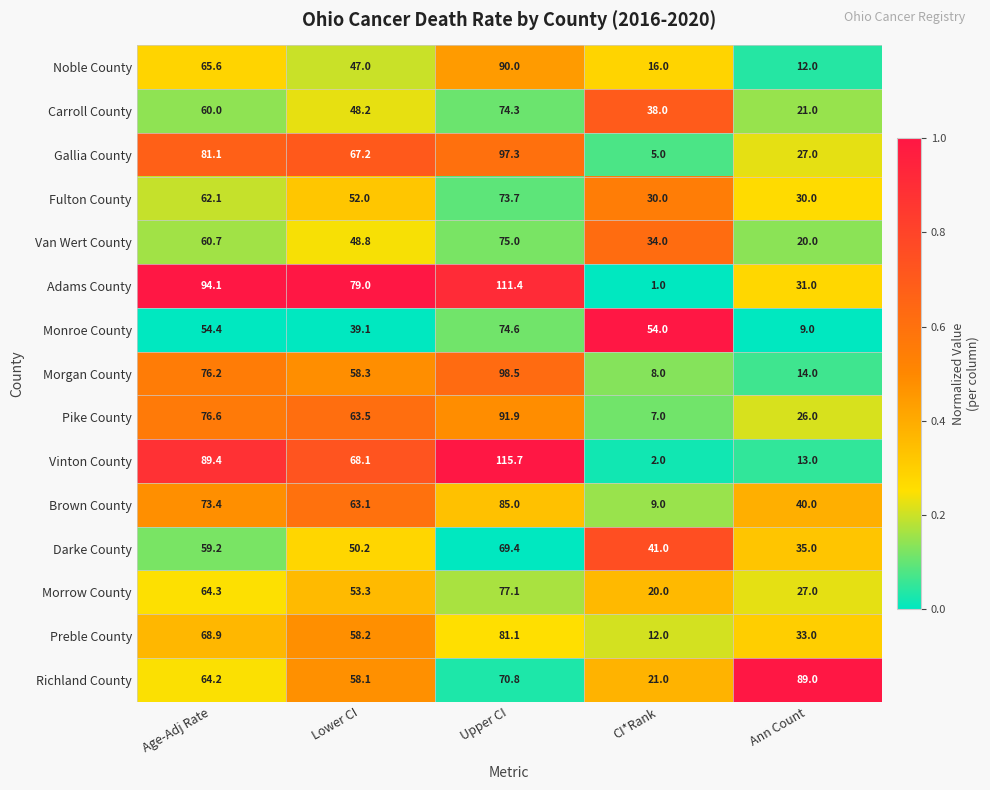

What is the spread (max minus min) of values at Age-Adj Rate?

39.7